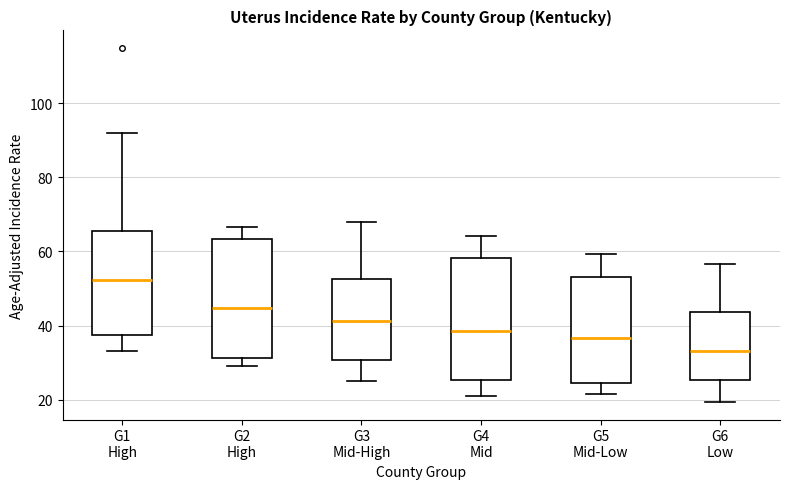

Which box's median line is the lowest?

G6 Low